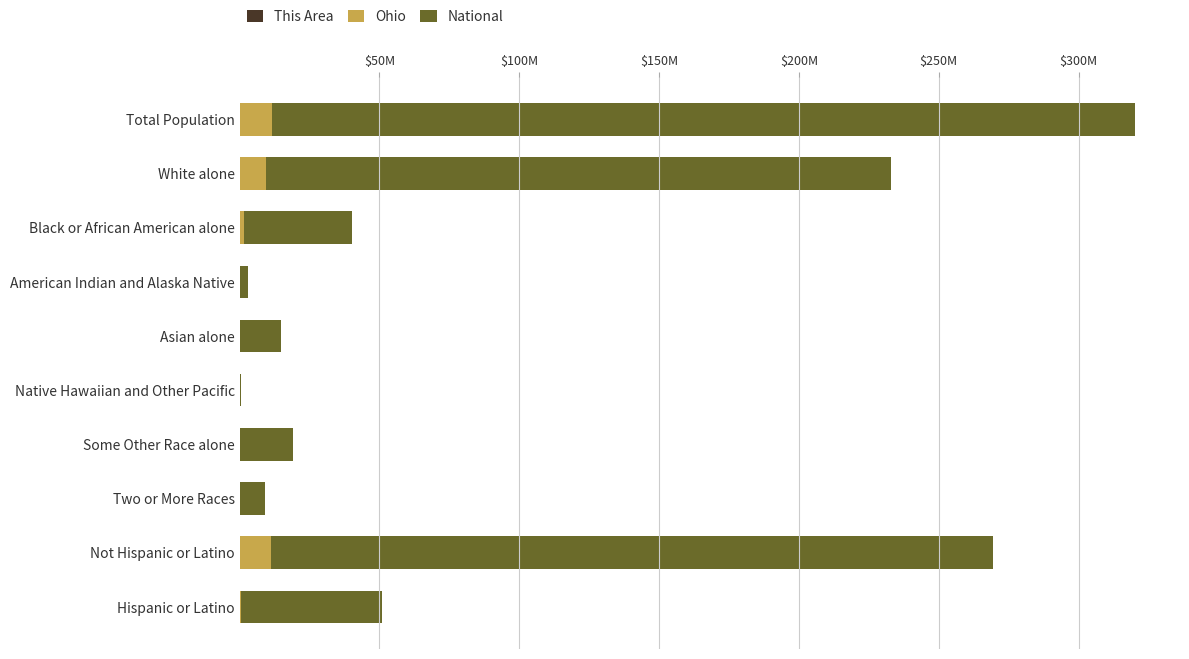

Which series has the largest total across all categories?

National